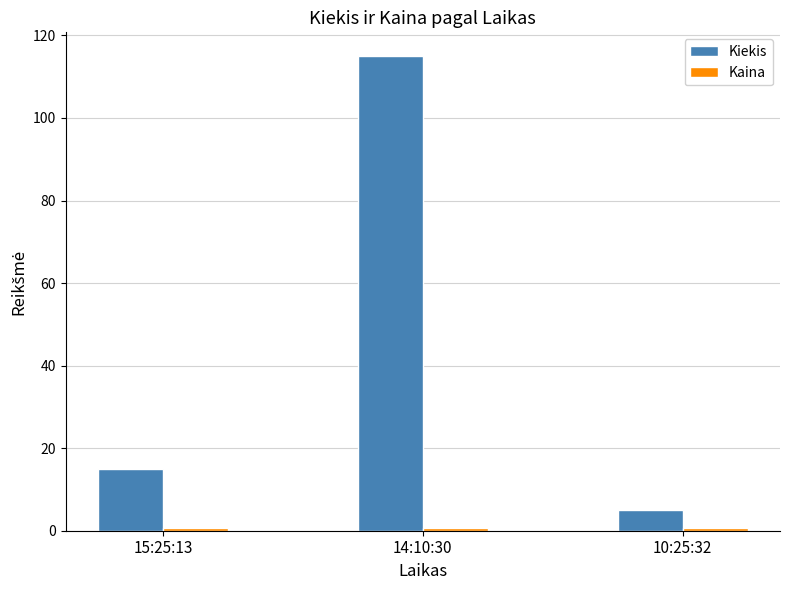

What is the maximum value shown in the chart?

115.0